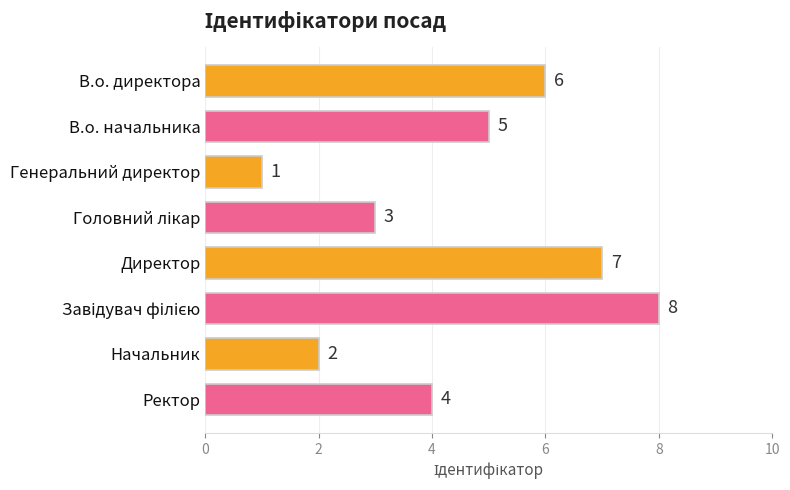

What is the difference between the second highest and minimum values?

6